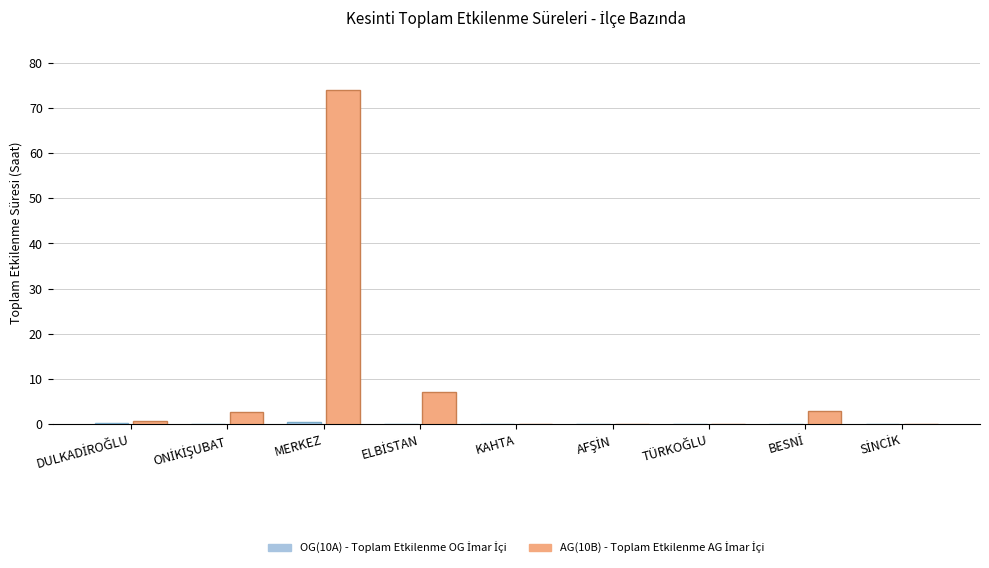

How many groups of bars are there?

9